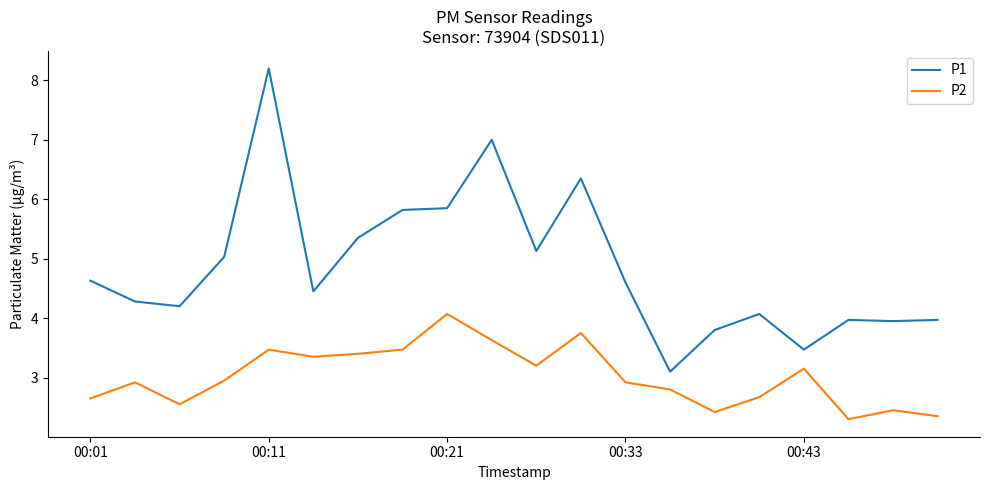

How many distinct data groups are displayed?

2